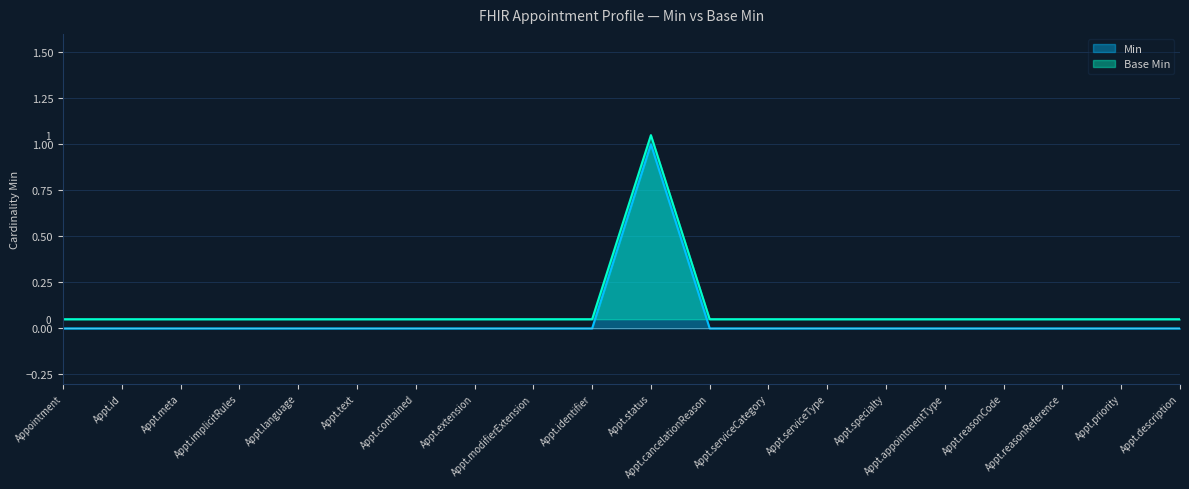

What is the highest value of the Min series?

1.0